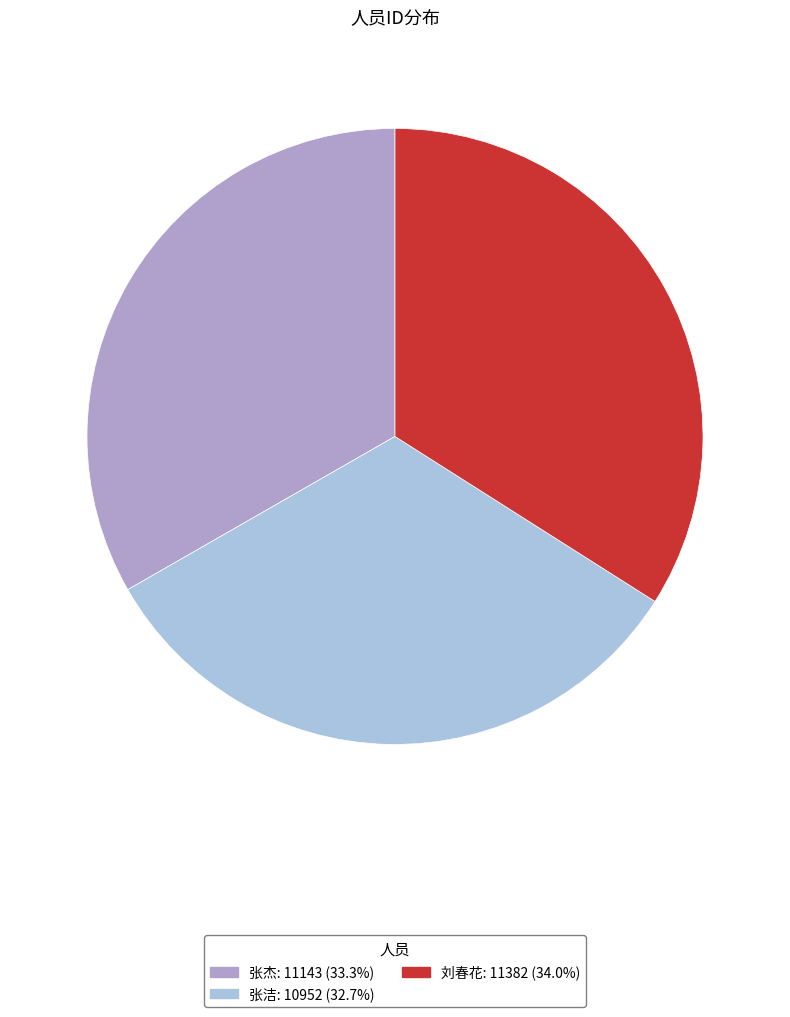

Rank the categories by value from highest to lowest.

刘春花, 张杰, 张洁